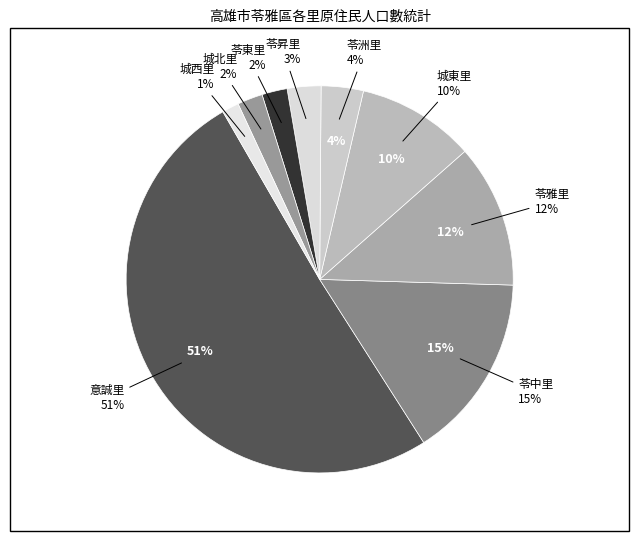

Is there any slice that represents more than half of the pie?

Yes